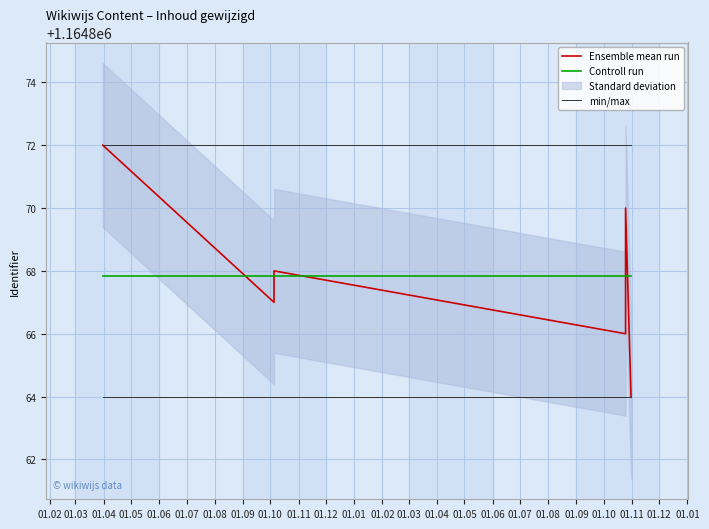

How many data points are less than 1164868?

3